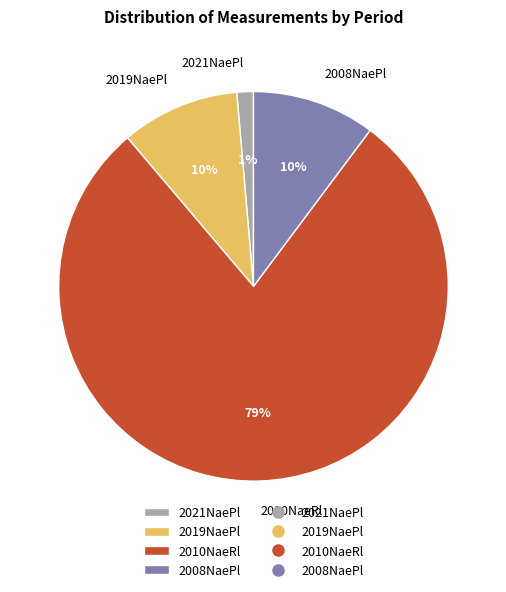

To the nearest percent, what is the average slice percentage?

25%